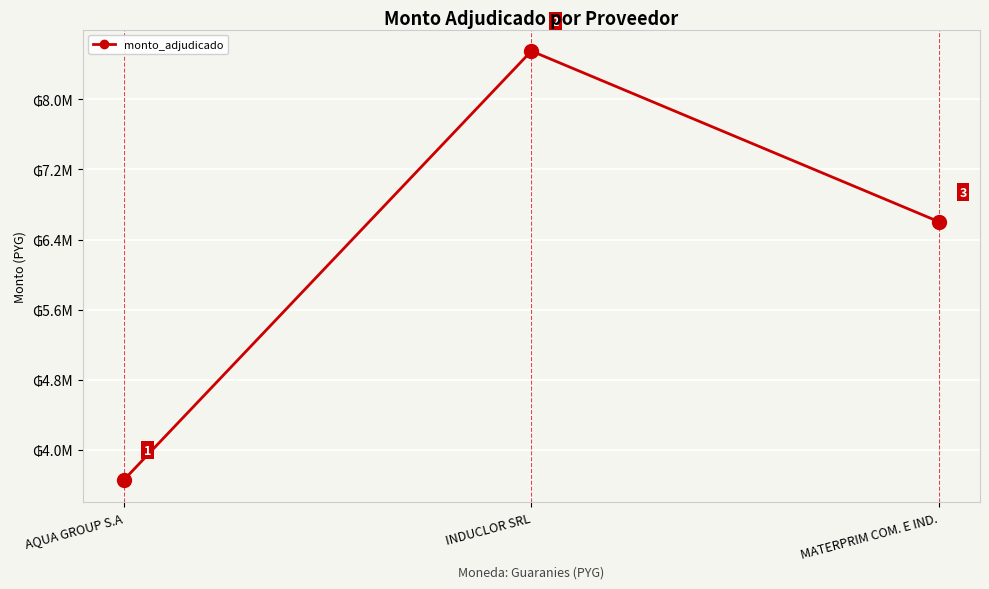

What value does the data have at AQUA GROUP S.A, to the nearest 100?

3652500